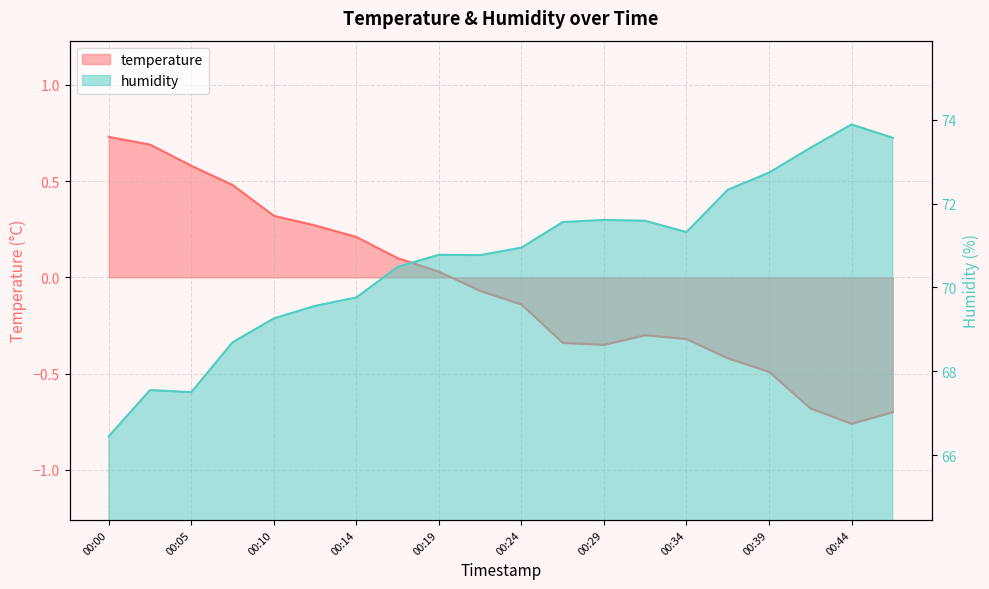

In temperature, how many points are lower than both neighbors (excluding endpoints)?

2